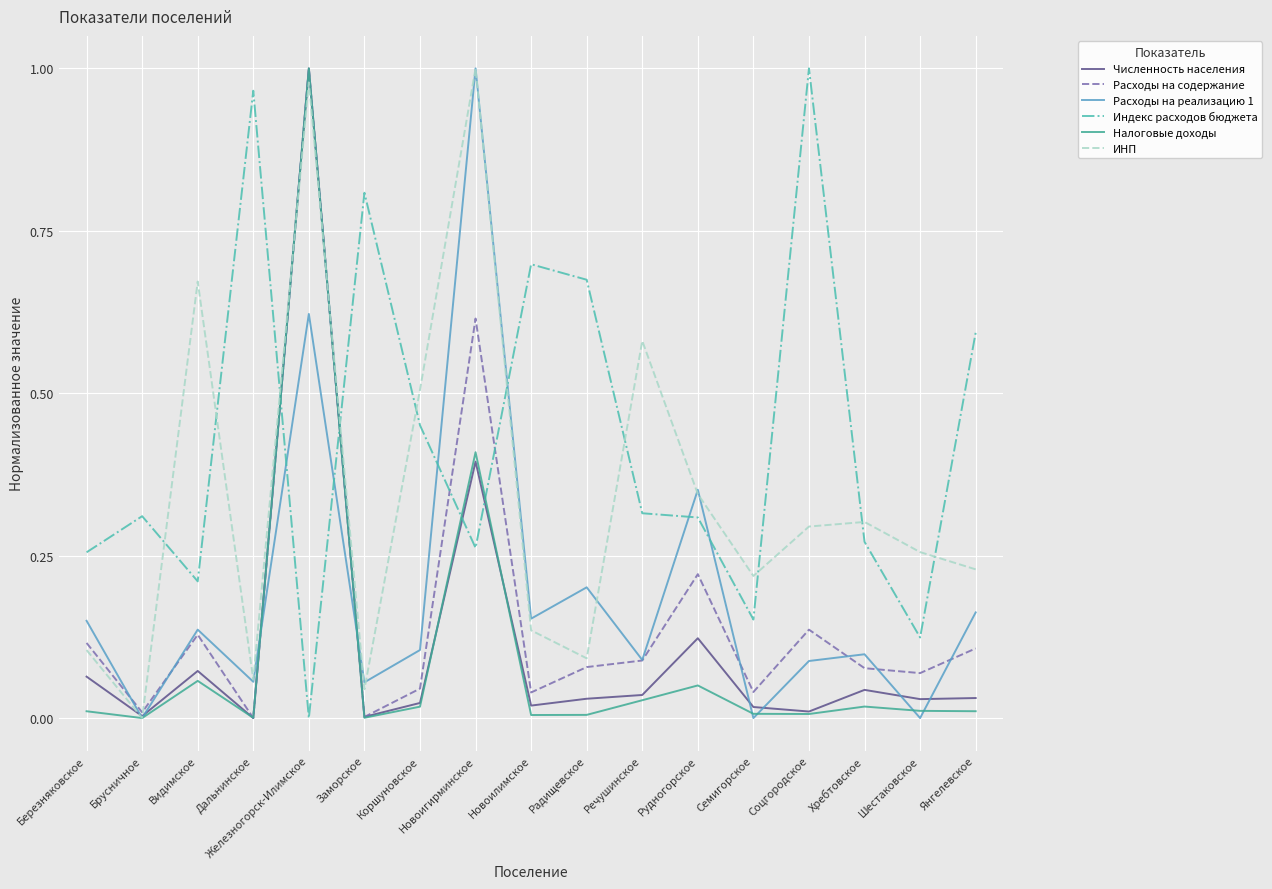

Which series has the largest total across all categories?

Индекс расходов бюджета